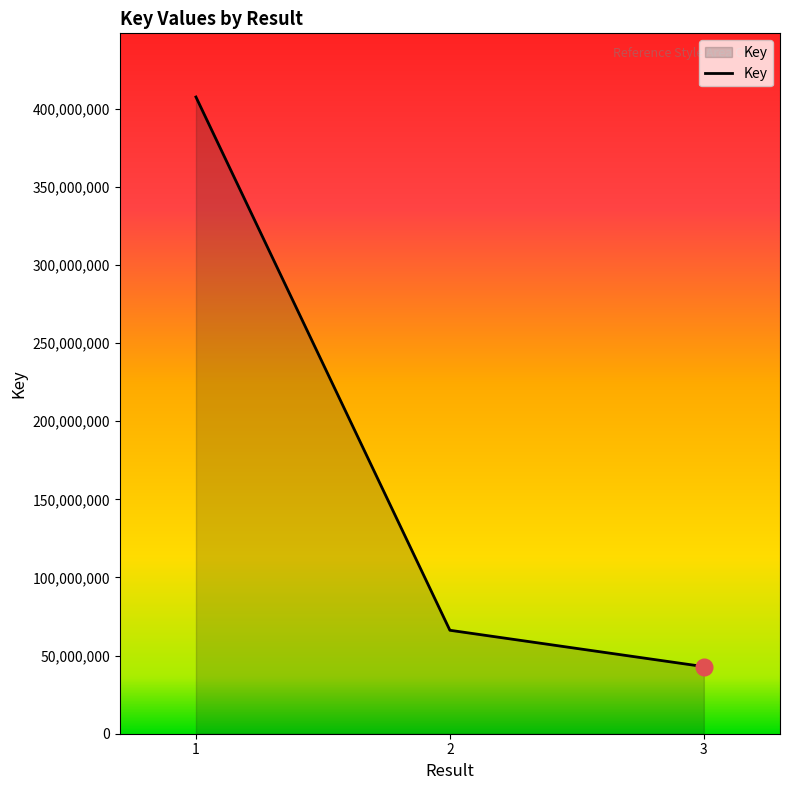

Between 1 and 3, which is larger?

1